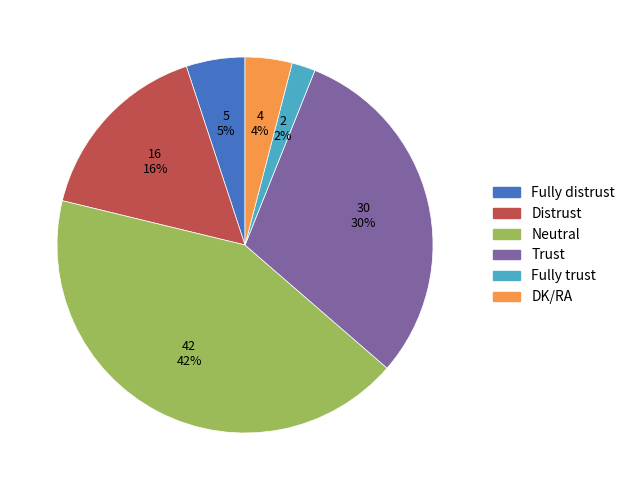

Which category has the smallest portion of the pie?

Fully trust